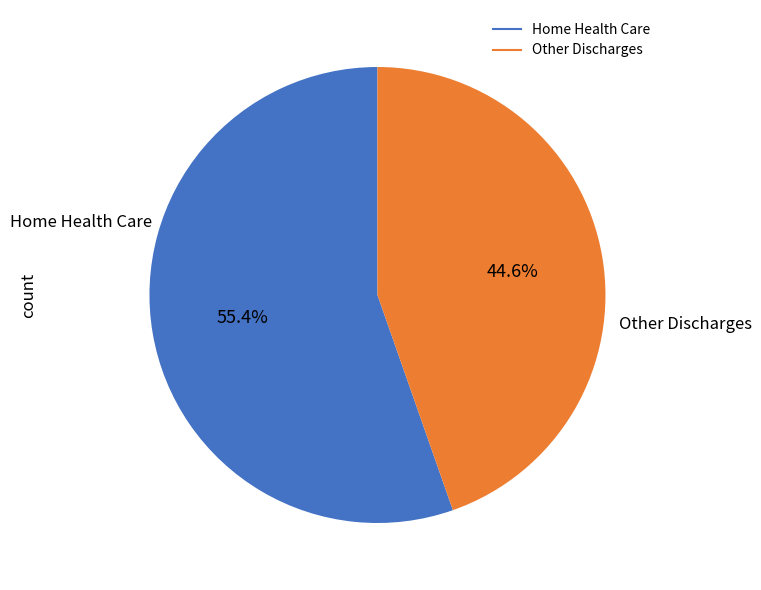

Does any single category account for the majority?

Yes